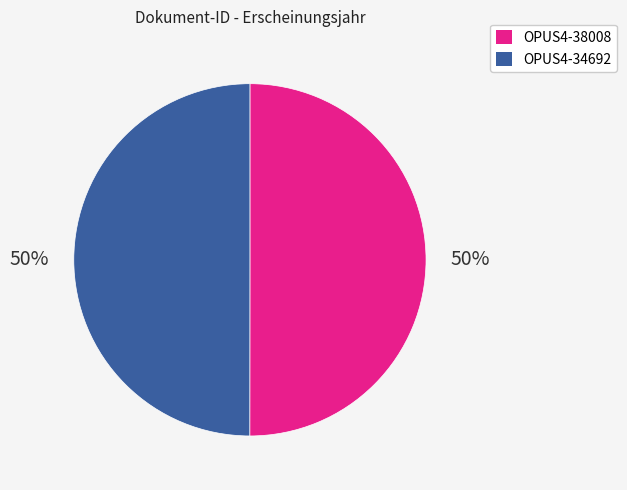

Combined, do OPUS4-34692 and OPUS4-38008 account for over 50%?

Yes